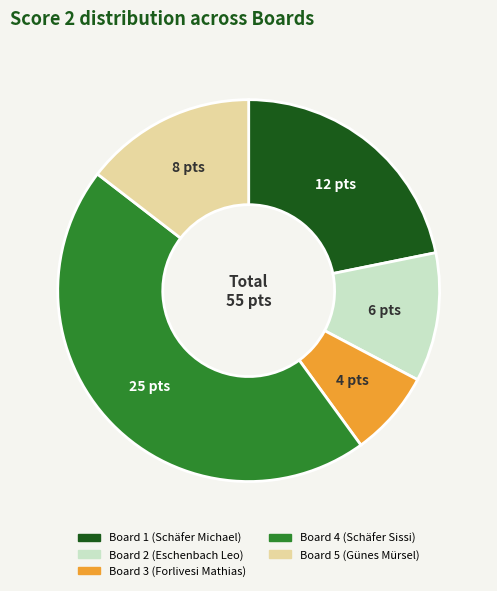

Which category has the biggest portion of the pie?

Board 4 (Schäfer Sissi)